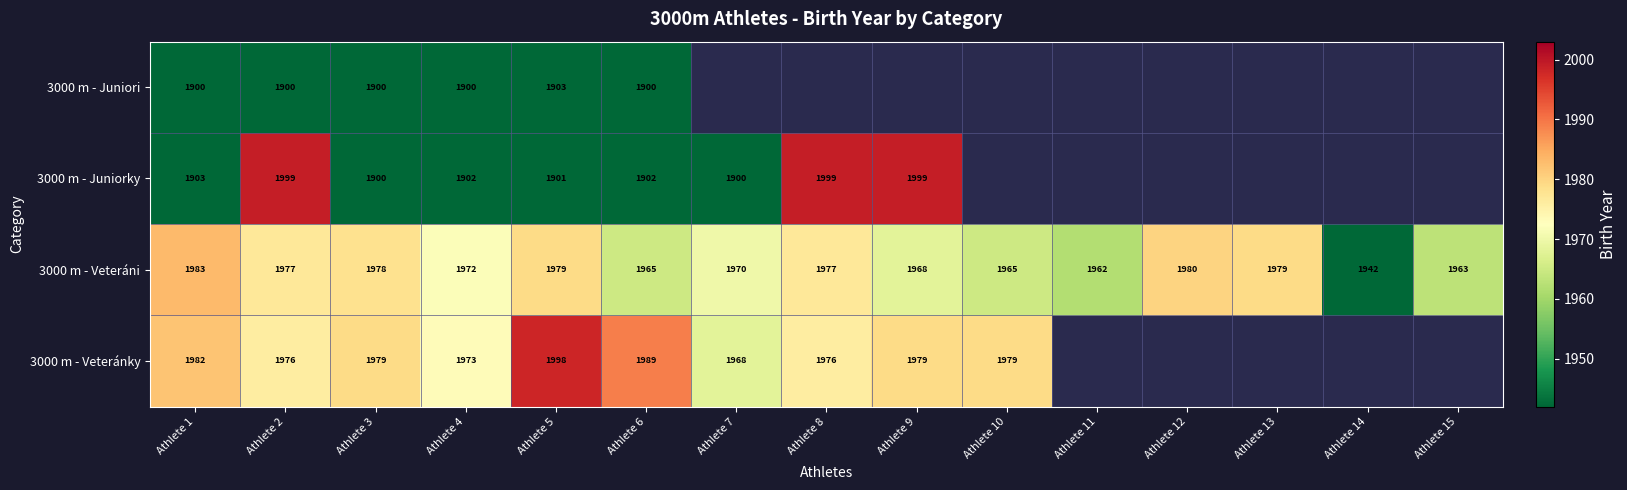

Is the value of 3000 m - Veteránky at Athlete 4 greater than the value of 3000 m - Veteráni at Athlete 5?

No